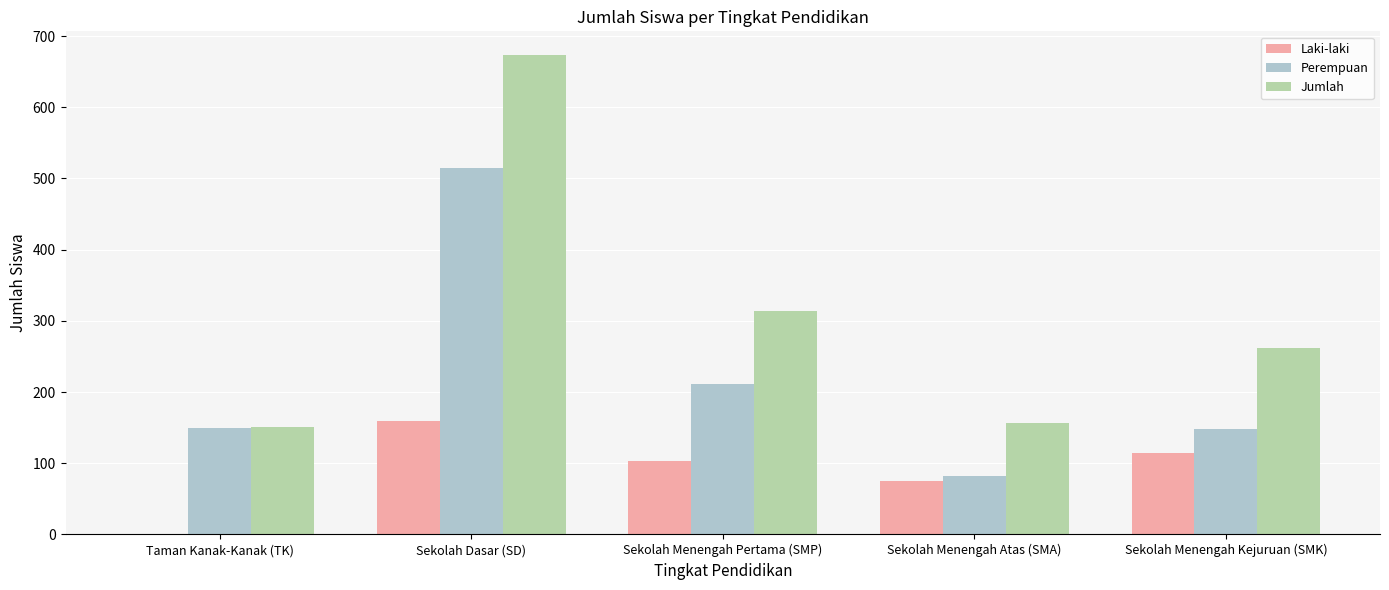

Which series has the largest total across all categories?

Jumlah